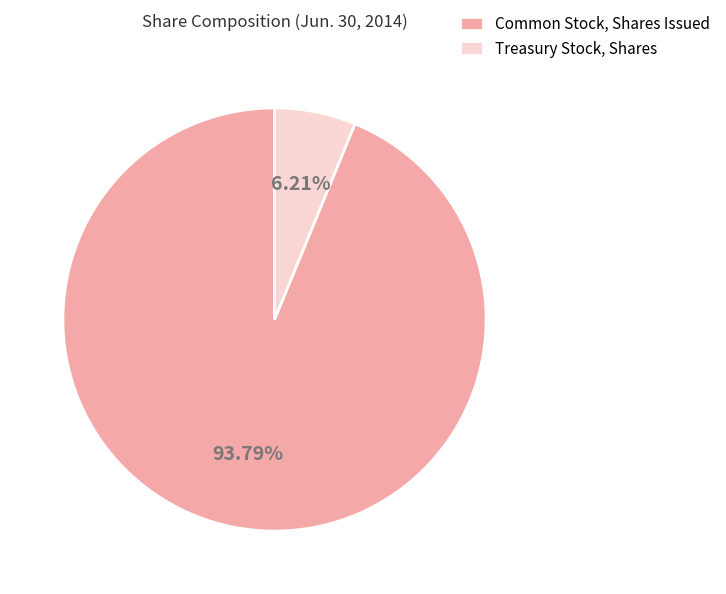

Rank the categories by value from lowest to highest.

Treasury Stock, Shares, Common Stock, Shares Issued